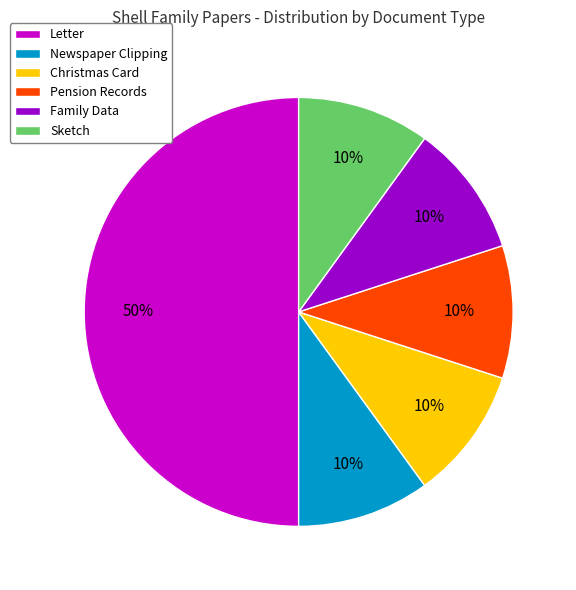

Does Christmas Card represent more than half of the total?

No